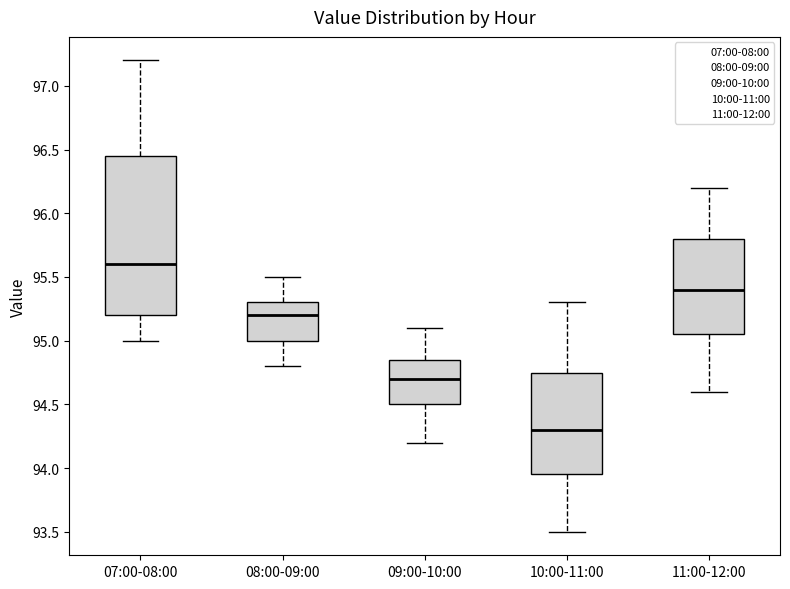

Reading left to right, read every box against the y-axis: the position of its median line, the range the box covers, and the ends of its whiskers. The values are not printed on the chart, so give them approximately, as read against the axis.

07:00-08:00: median 95.60, box 95.20 to 96.45, whiskers 95.00 to 97.20
08:00-09:00: median 95.20, box 95.00 to 95.30, whiskers 94.80 to 95.50
09:00-10:00: median 94.70, box 94.50 to 94.85, whiskers 94.20 to 95.10
10:00-11:00: median 94.30, box 93.95 to 94.75, whiskers 93.50 to 95.30
11:00-12:00: median 95.40, box 95.05 to 95.80, whiskers 94.60 to 96.20